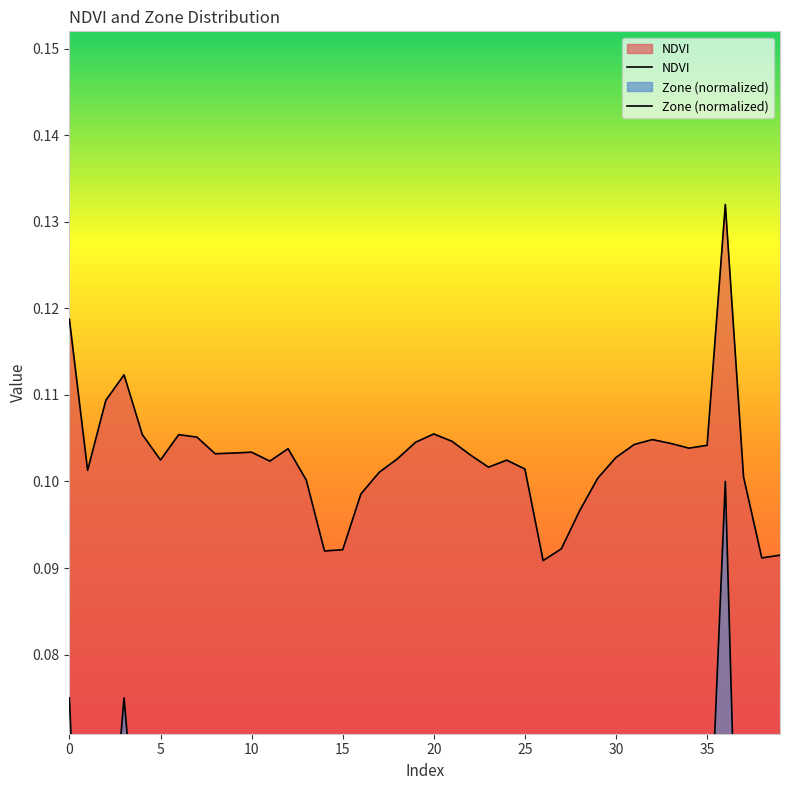

How many lines are shown in the chart?

2